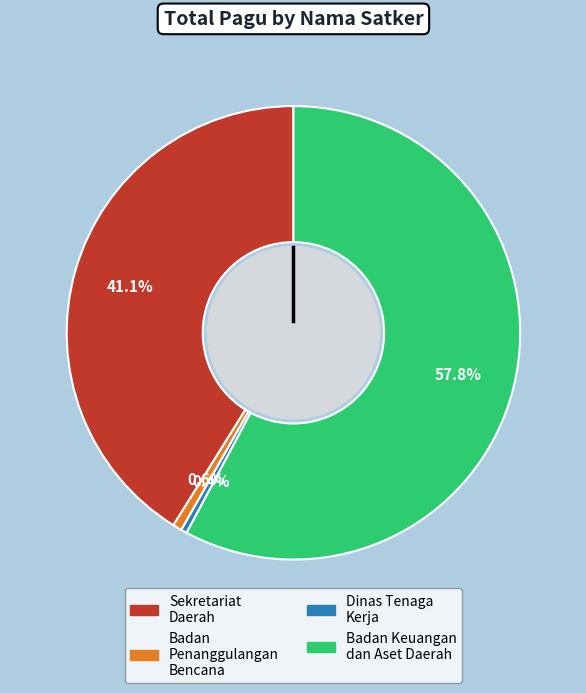

Is there a majority slice in this chart?

Yes